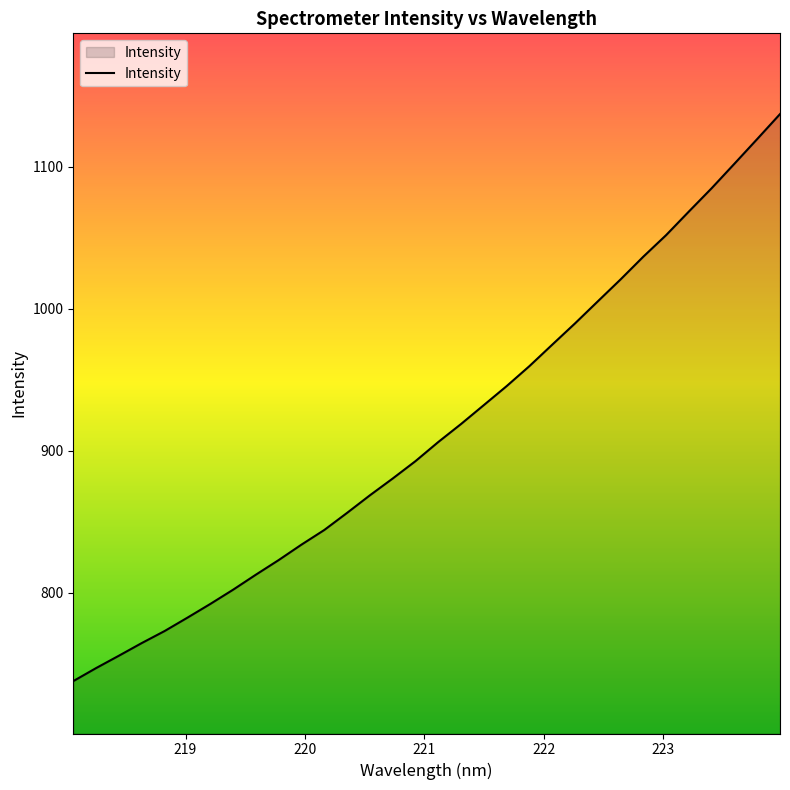

What is the sum of all values?

29220.6